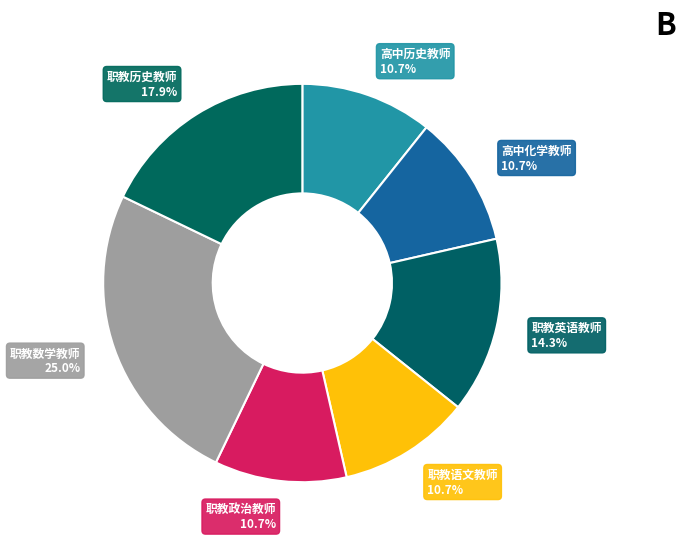

True or false: 职教语文教师 accounts for 11% of the total.

True